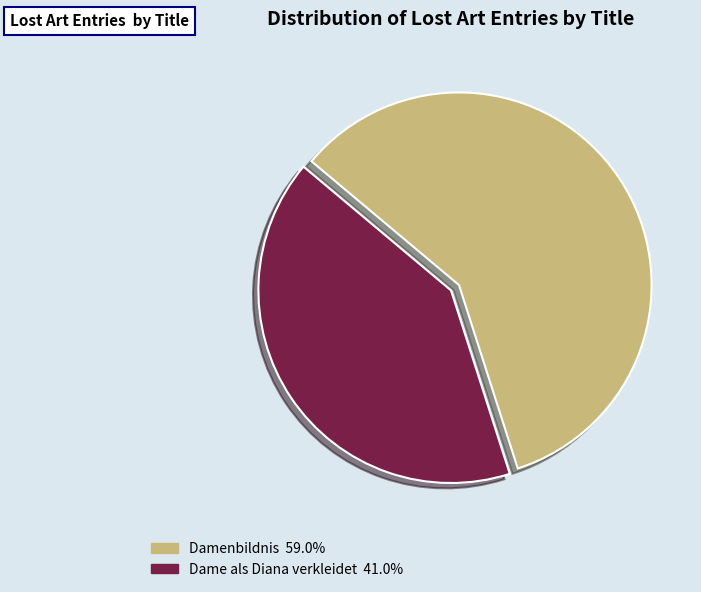

Rank the categories by value from lowest to highest.

Dame als Diana verkleidet, Damenbildnis